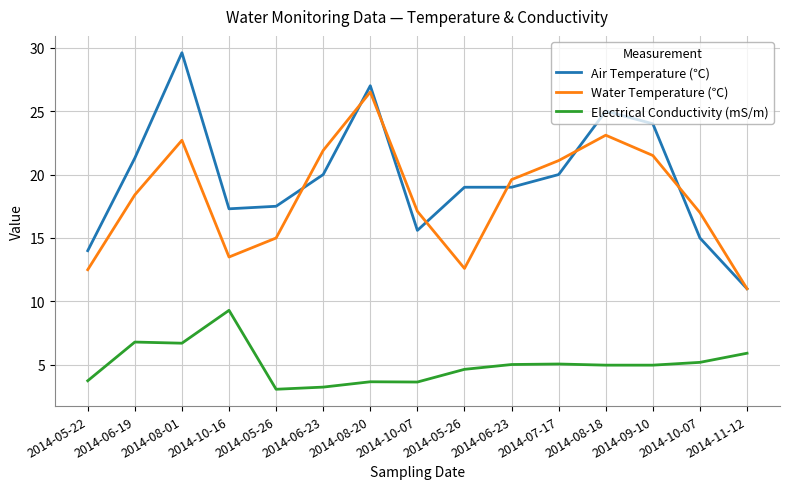

What are all the series names shown in the legend?

Air Temperature (℃), Water Temperature (℃), Electrical Conductivity (mS/m)